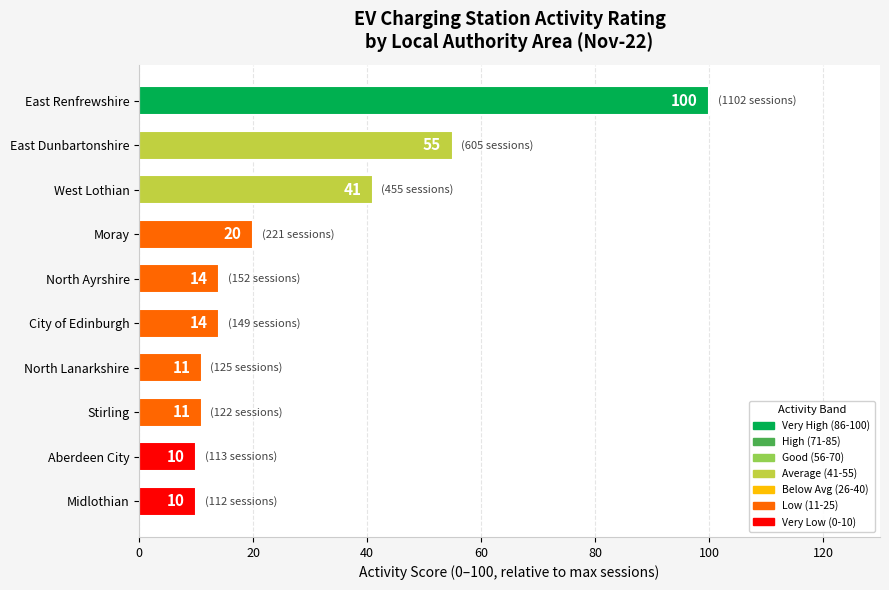

How many series are shown in this chart?

1